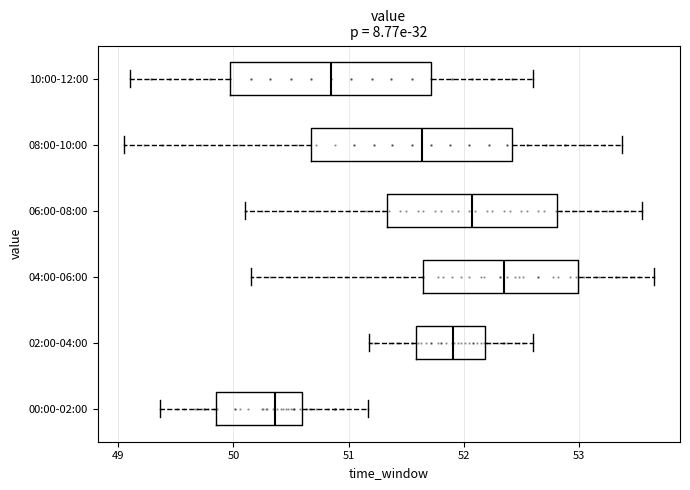

Reading bottom to top, read every box against the x-axis: the position of its median line, the range the box covers, and the ends of its whiskers. The values are not printed on the chart, so give them approximately, as read against the axis.

00:00-02:00: median 50.4, box 49.9 to 50.6, whiskers 49.4 to 51.2
02:00-04:00: median 51.9, box 51.6 to 52.2, whiskers 51.2 to 52.6
04:00-06:00: median 52.4, box 51.7 to 53.0, whiskers 50.2 to 53.7
06:00-08:00: median 52.1, box 51.3 to 52.8, whiskers 50.1 to 53.6
08:00-10:00: median 51.6, box 50.7 to 52.4, whiskers 49.1 to 53.4
10:00-12:00: median 50.9, box 50.0 to 51.7, whiskers 49.1 to 52.6